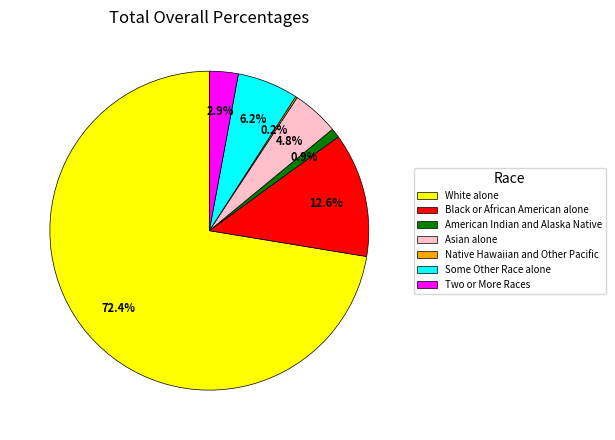

What portion of the pie excludes White alone?

27.6%